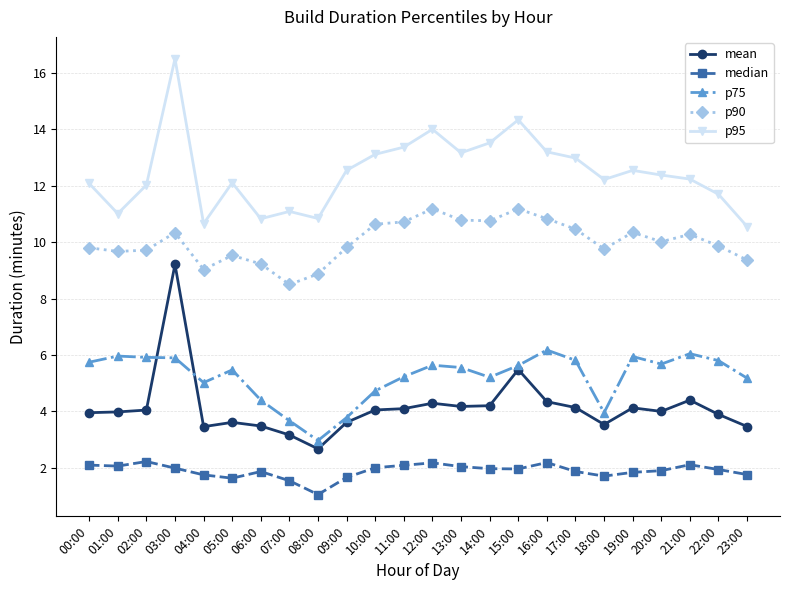

What is the difference between the highest and lowest values at 01:00?

8.9